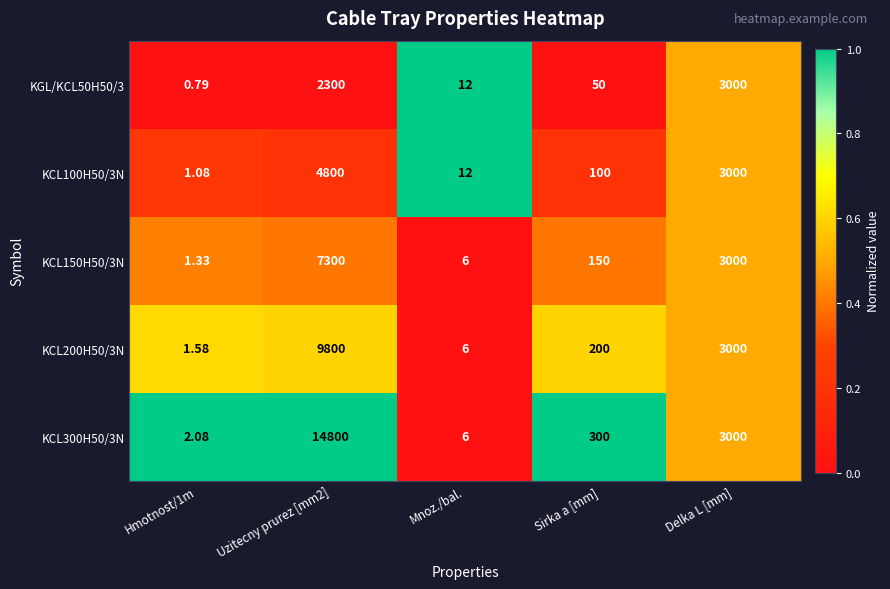

At which label is KCL200H50/3N closest to 4900?

Delka L [mm]